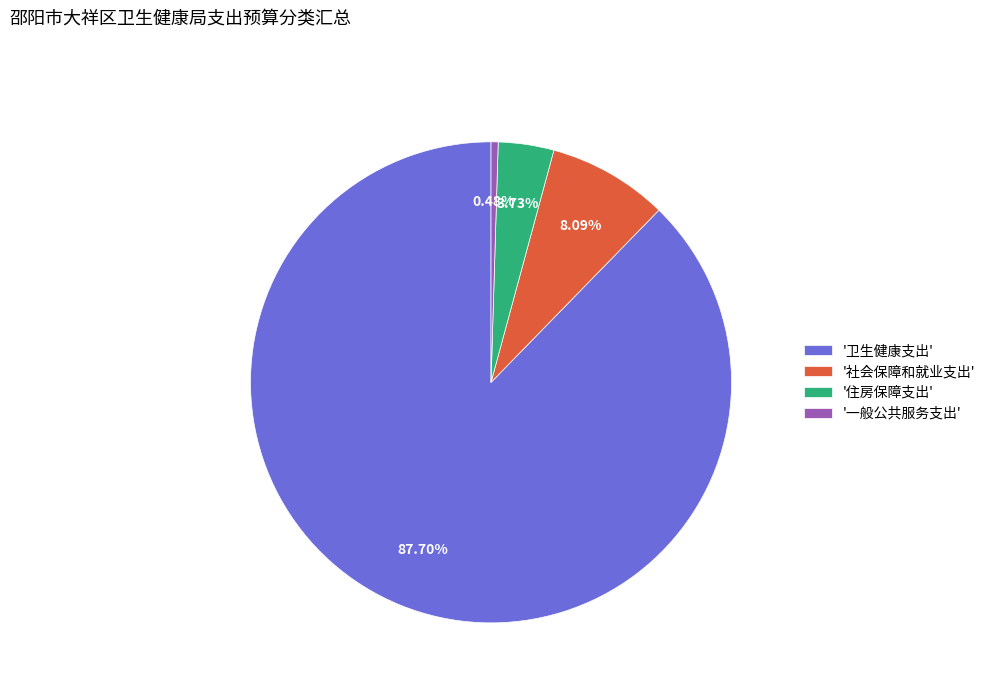

Approximately how many times larger is the value at '卫生健康支出' compared to '住房保障支出'?

23.5